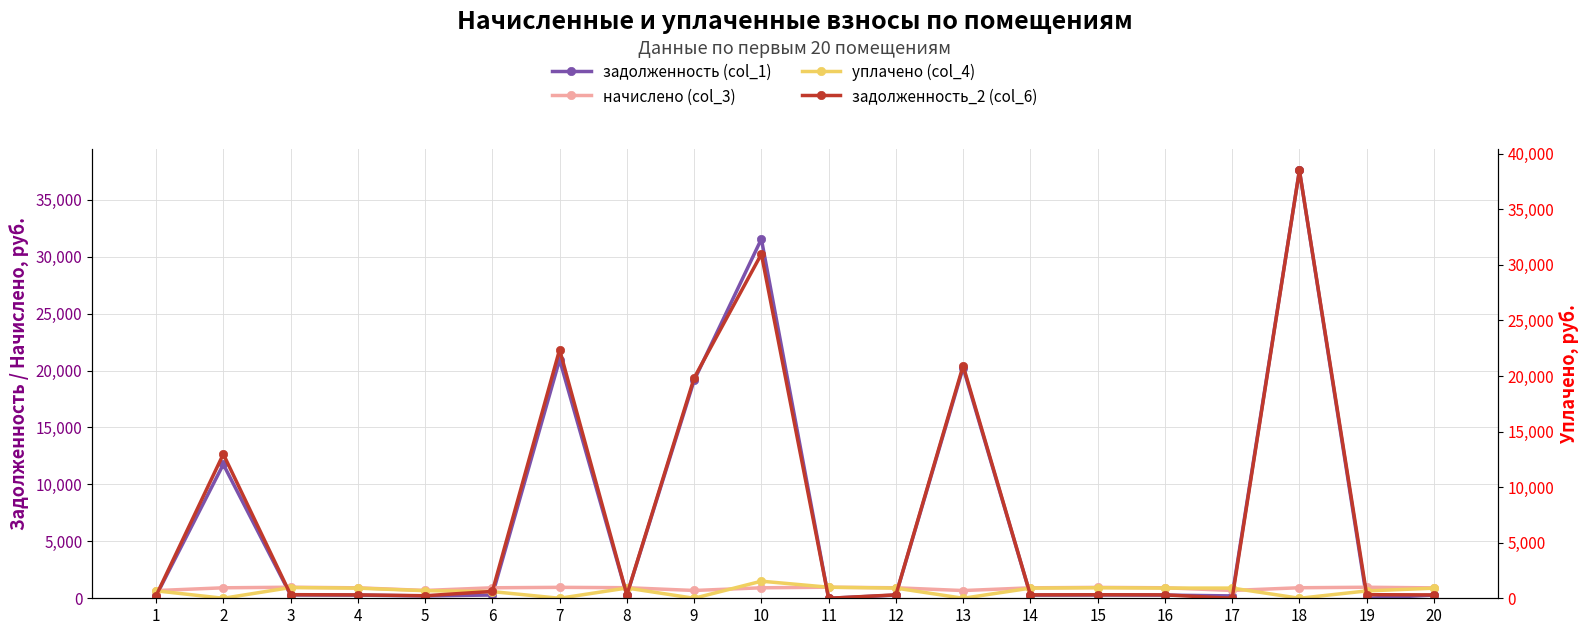

True or false: задолженность (col_1) and задолженность_2 (col_6) intersect in this chart.

True